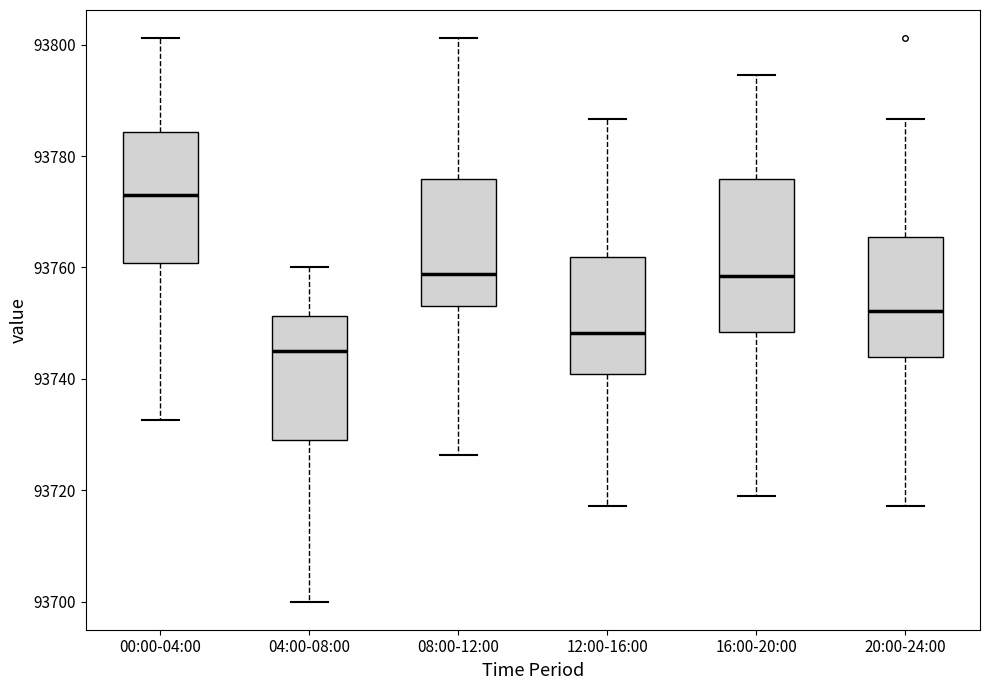

Which box's median line is the highest?

00:00-04:00